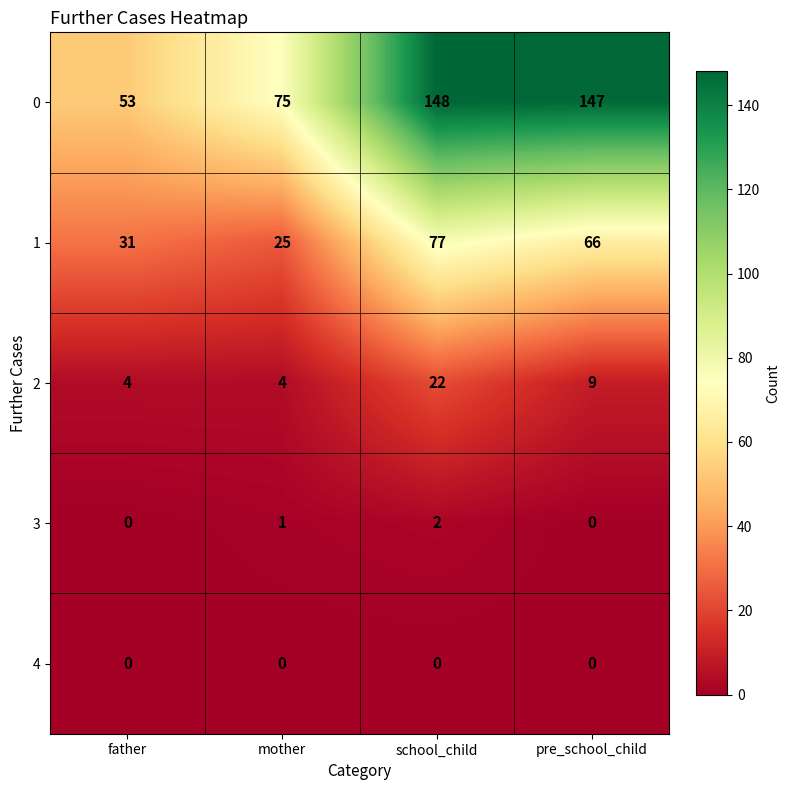

Which series has the largest total across all categories?

0